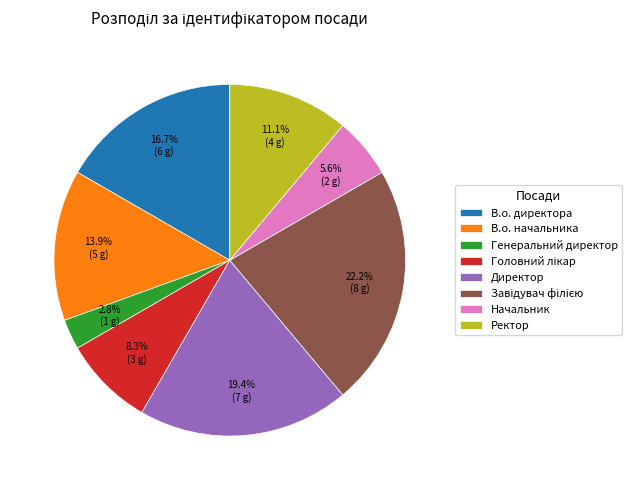

Which slice is the smallest?

Генеральний директор